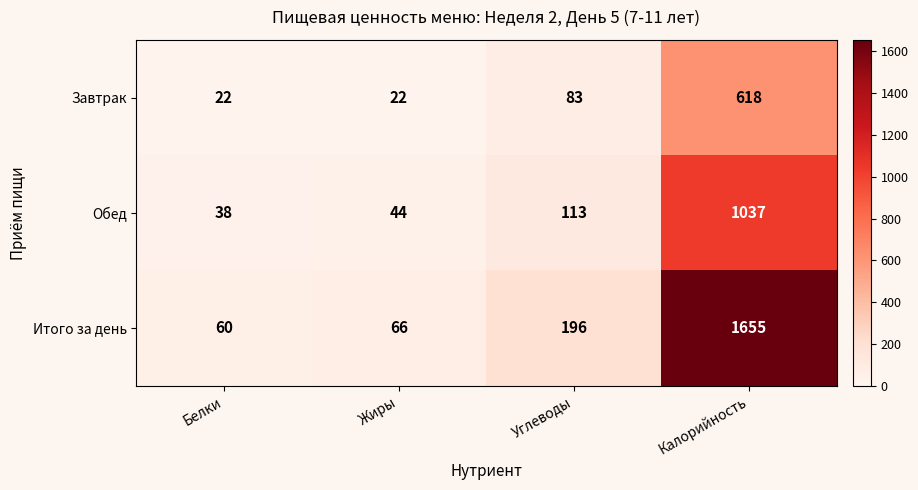

What is the spread (max minus min) of values at Жиры?

44